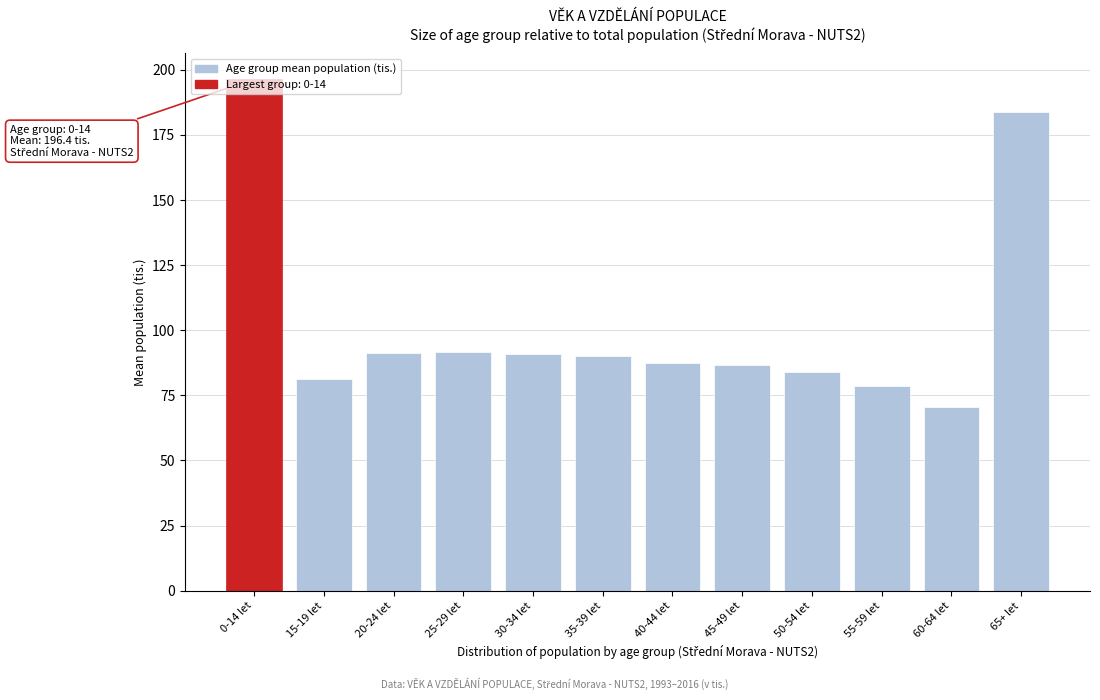

The value at 40-44 let is 87.5. True or false?

True